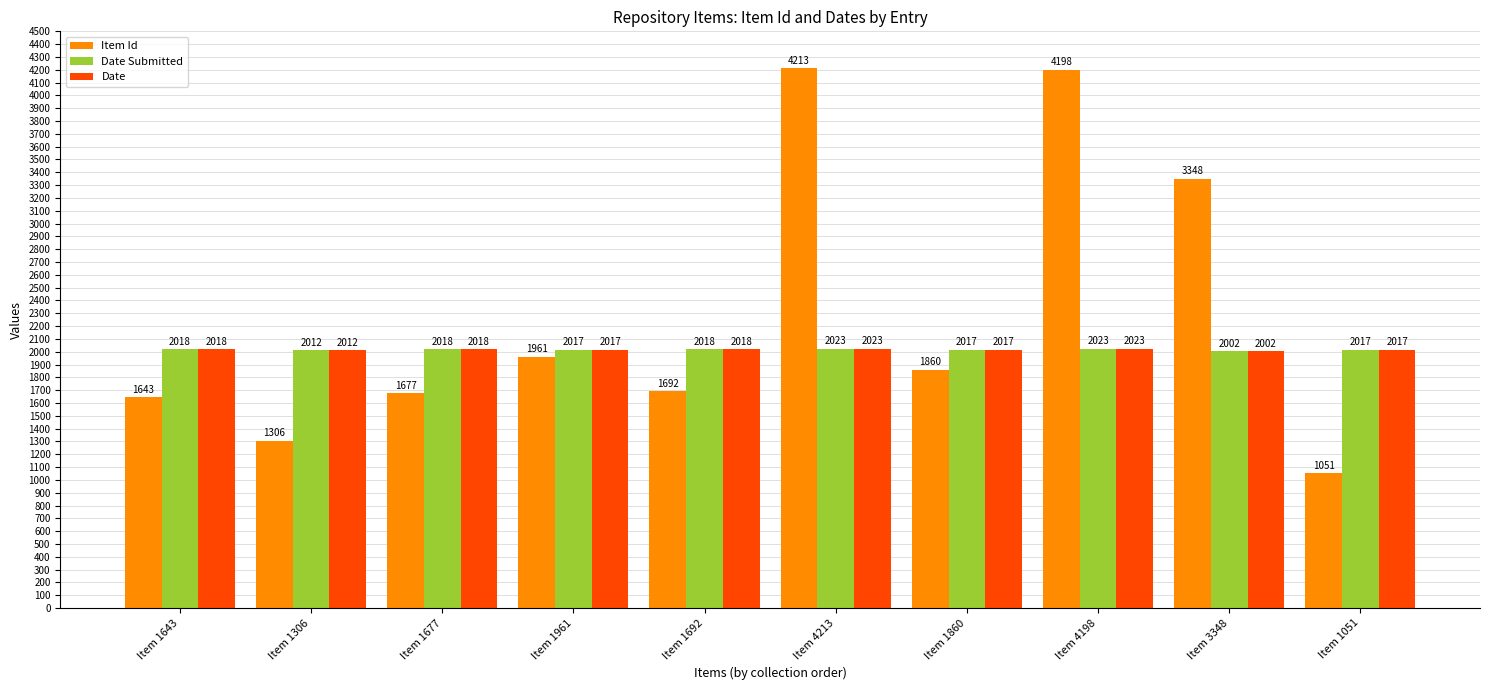

What is the approximate value of Date Submitted at Item 3348?

2002